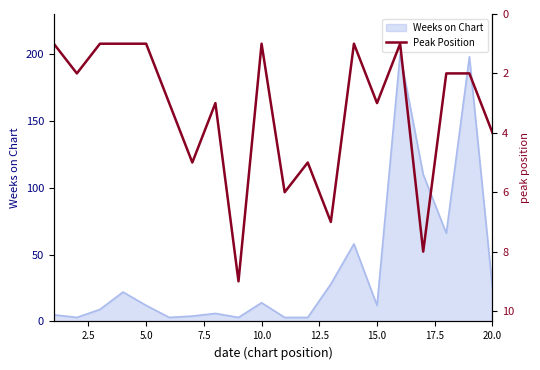

Is it true that the value at 15 is 2?

False